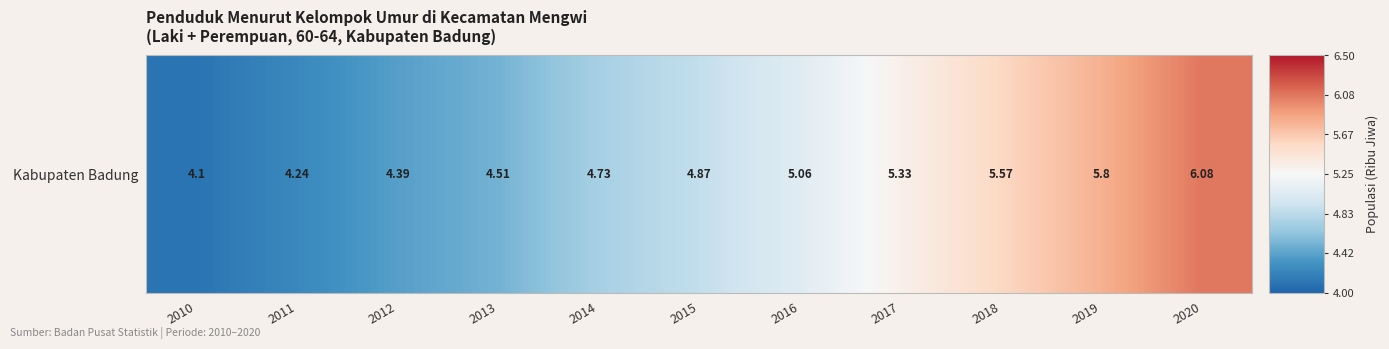

Count the number of categories in the chart.

11